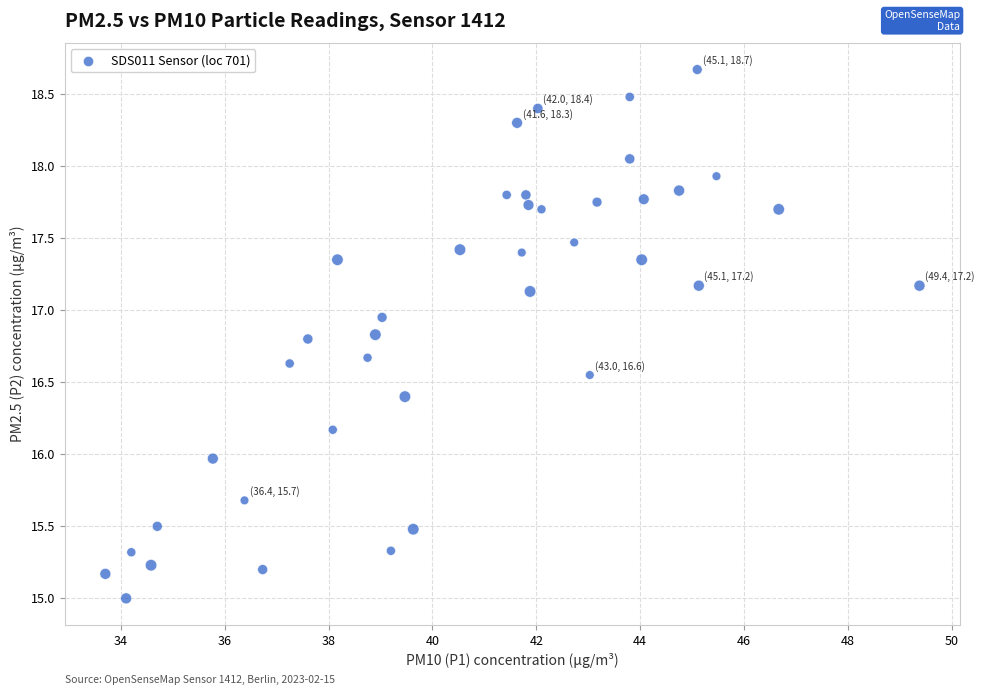

What is the range of Y values (max minus min)?

3.7